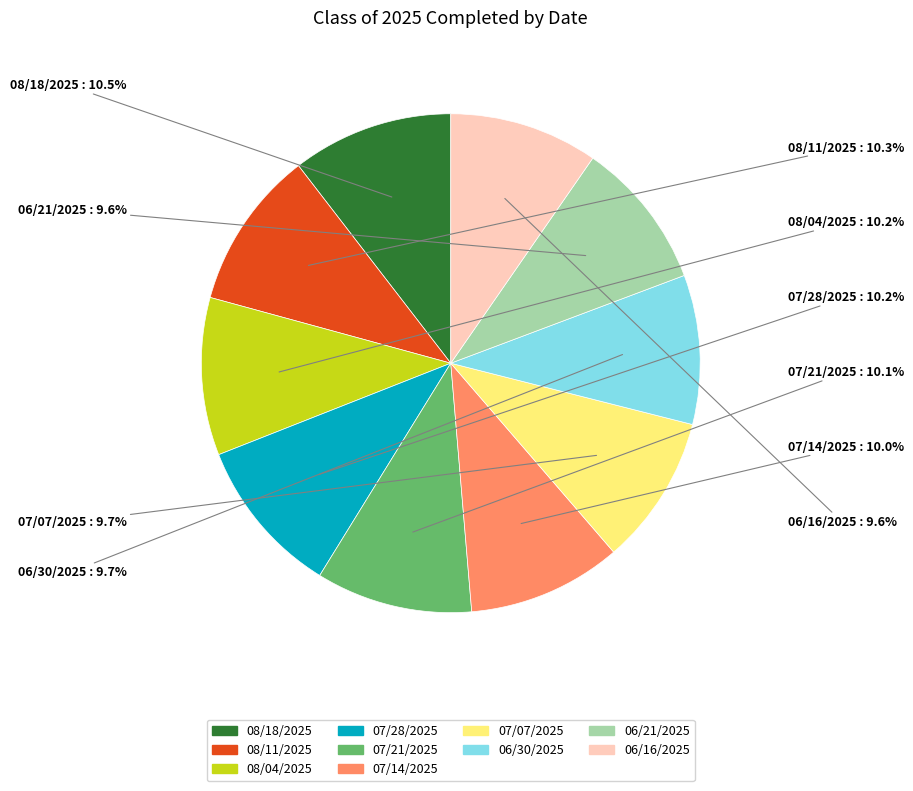

Does 08/11/2025 account for over 50% of the chart?

No